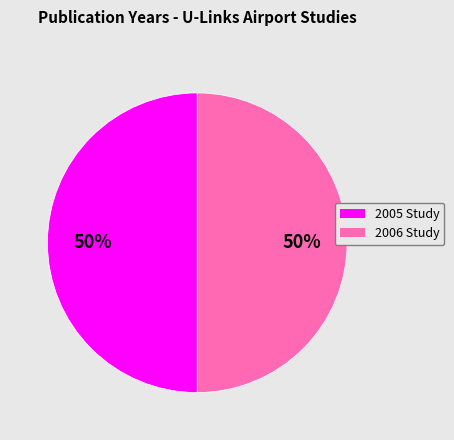

To the nearest percent, what is the average slice percentage?

50%